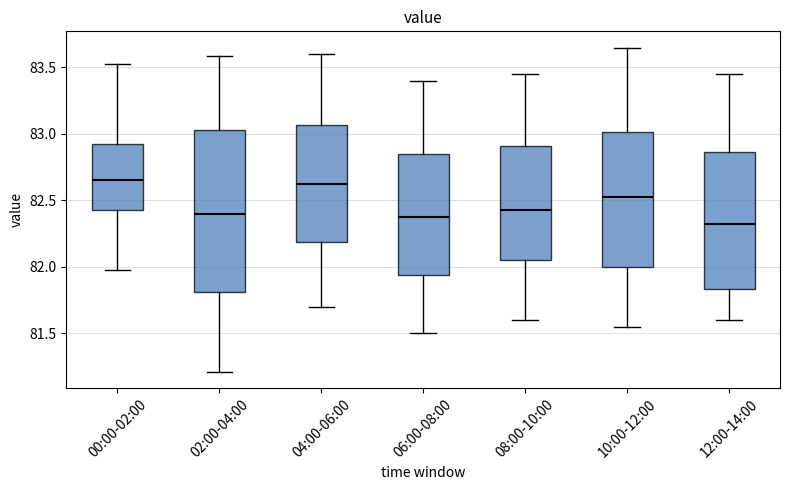

Where does the lower whisker of the box for 08:00-10:00 end on the y-axis? The values are not printed on the chart, so give them approximately, as read against the axis.

81.60